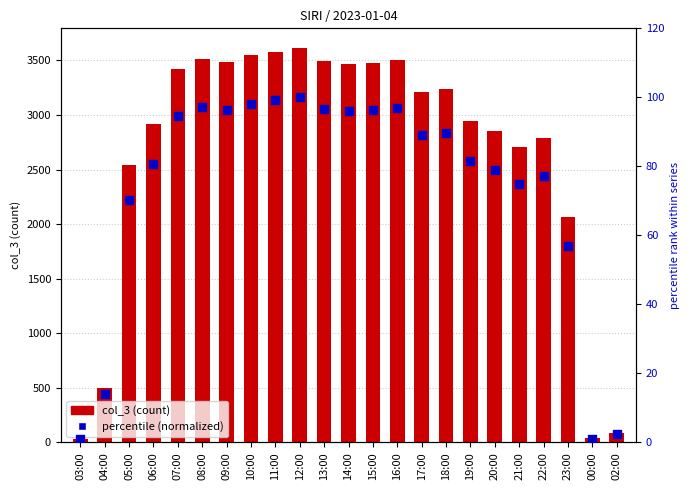

Which series reaches the minimum Y coordinate?

percentile (normalized)